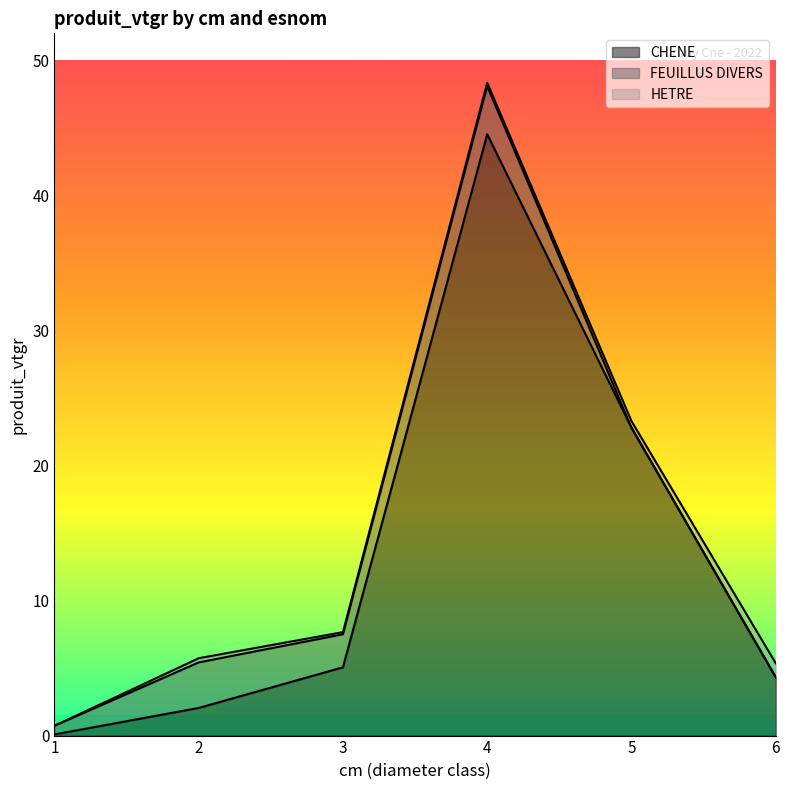

True or false: FEUILLUS DIVERS has a value of 0.0 at 6.

True